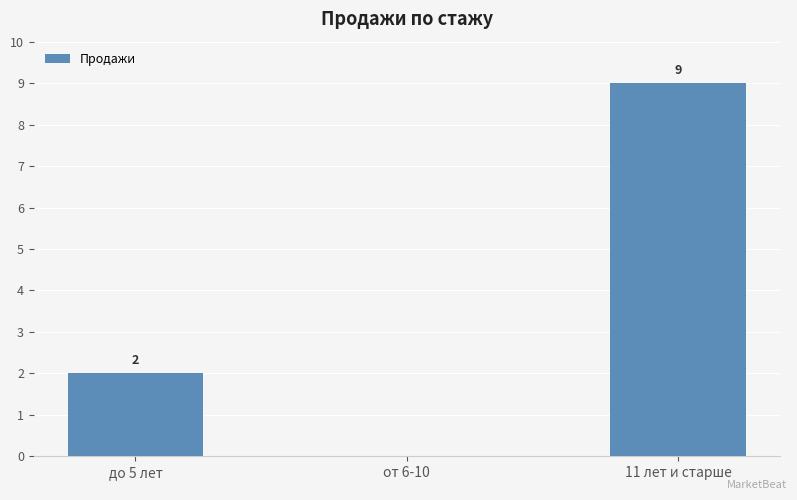

What is the greatest value displayed?

9